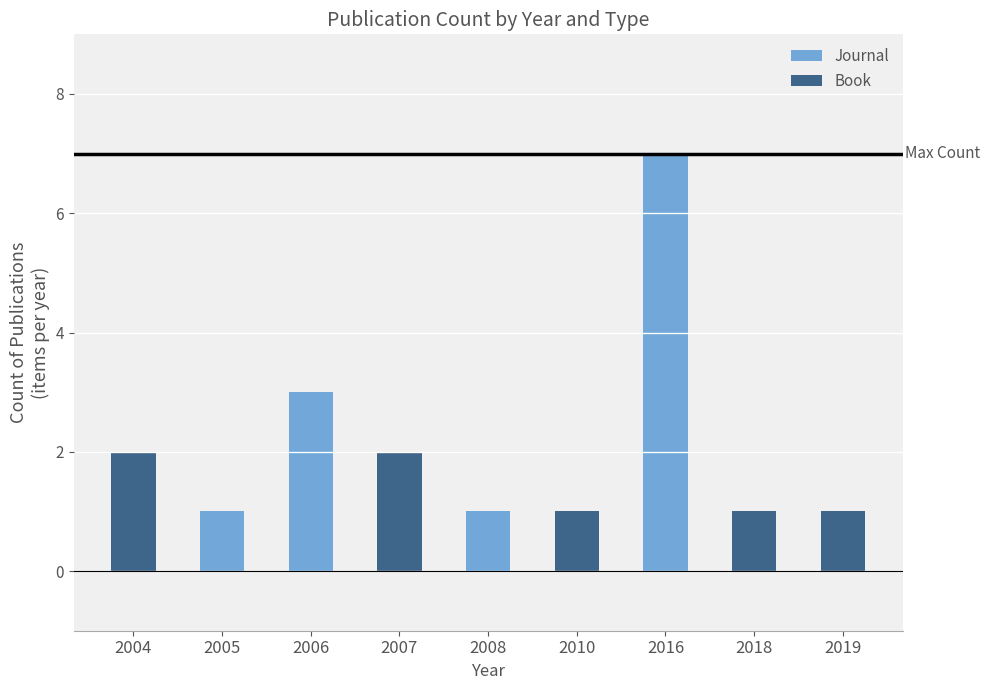

What is the sum of the Journal values at 2010 and 2016?

7